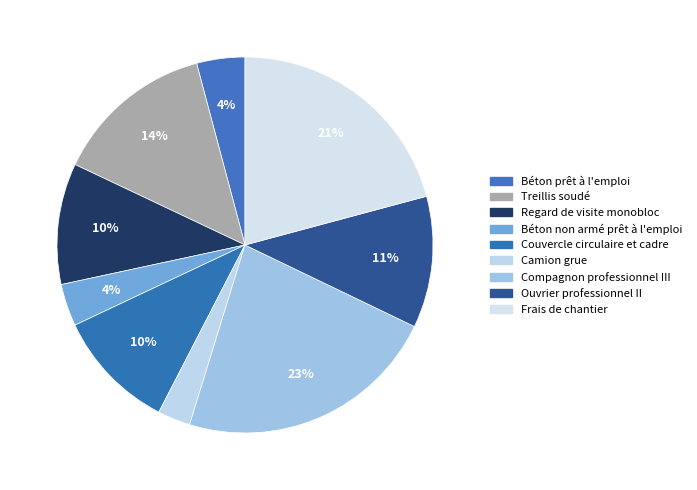

How many slices are in this pie chart?

9